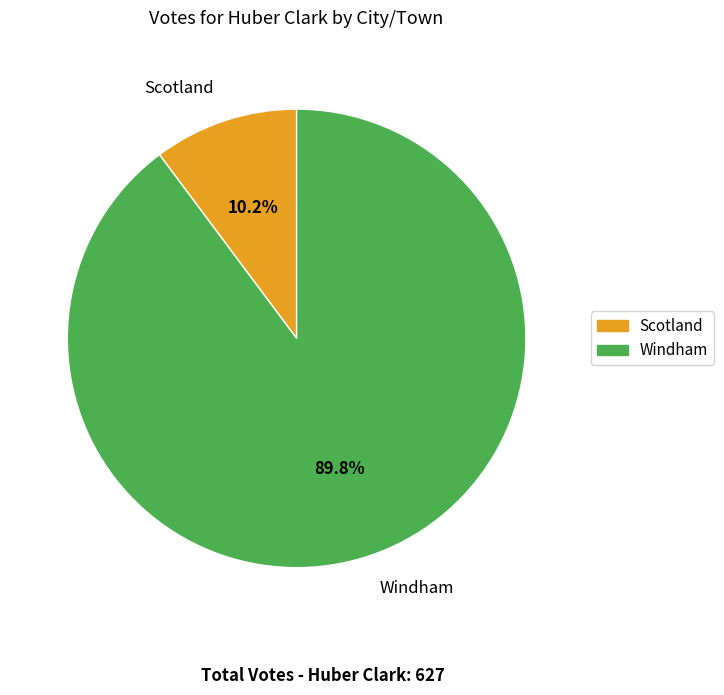

To the nearest percent, what percentage of the pie is Windham?

90%